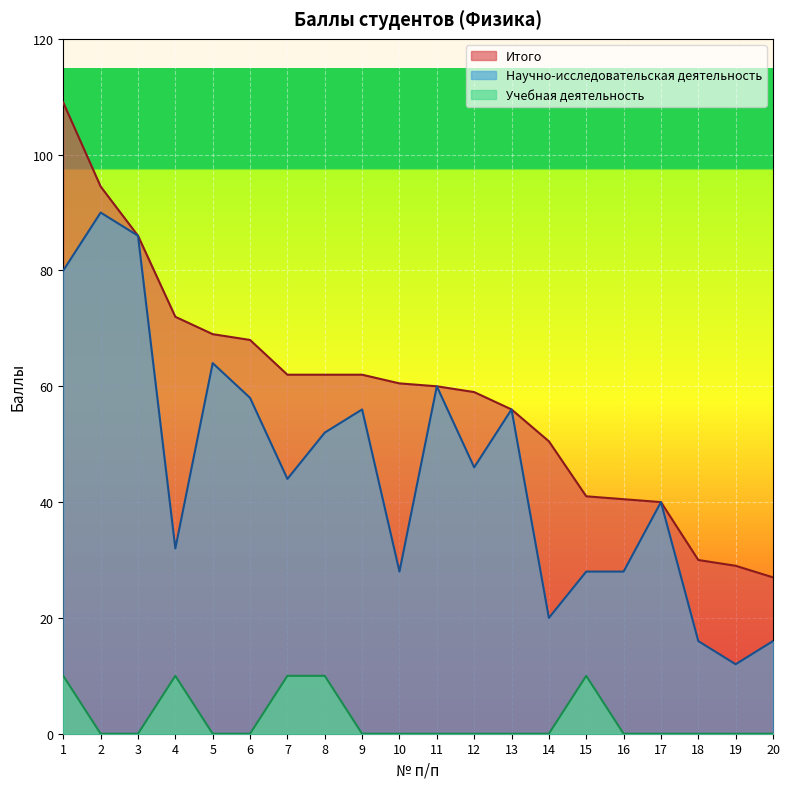

How many categories are shown in the chart?

20